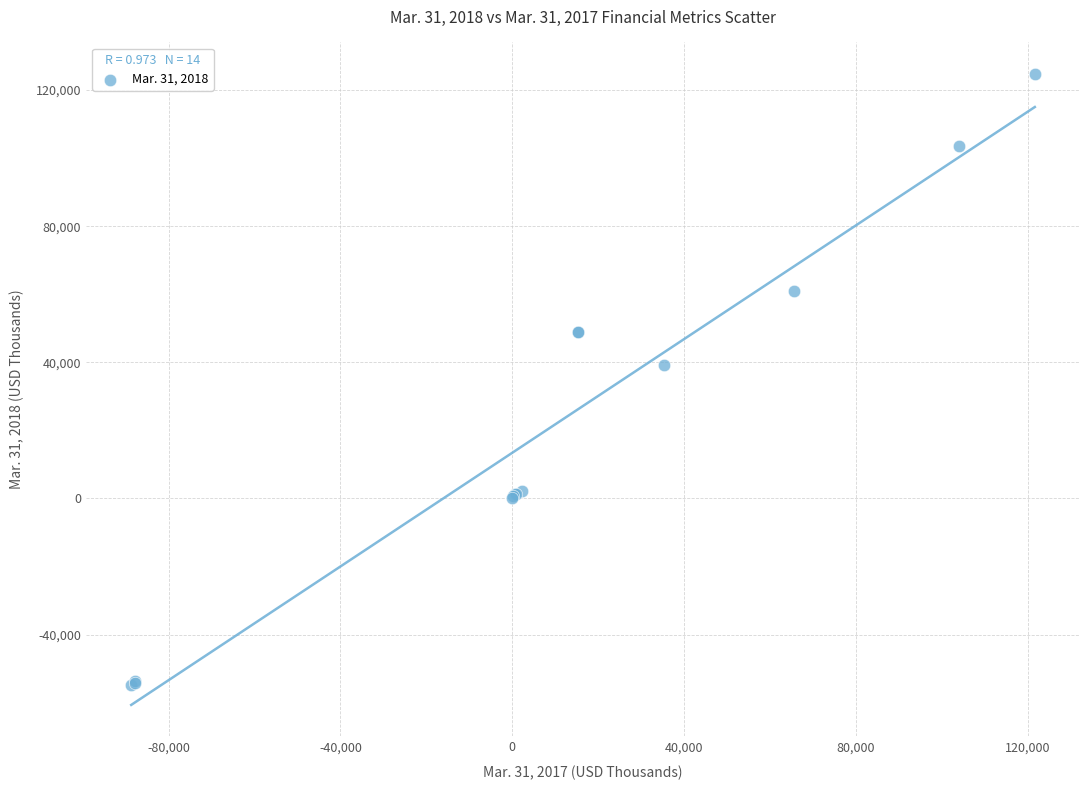

What Y value in the scatter plot is closest to 34954?

39276.0